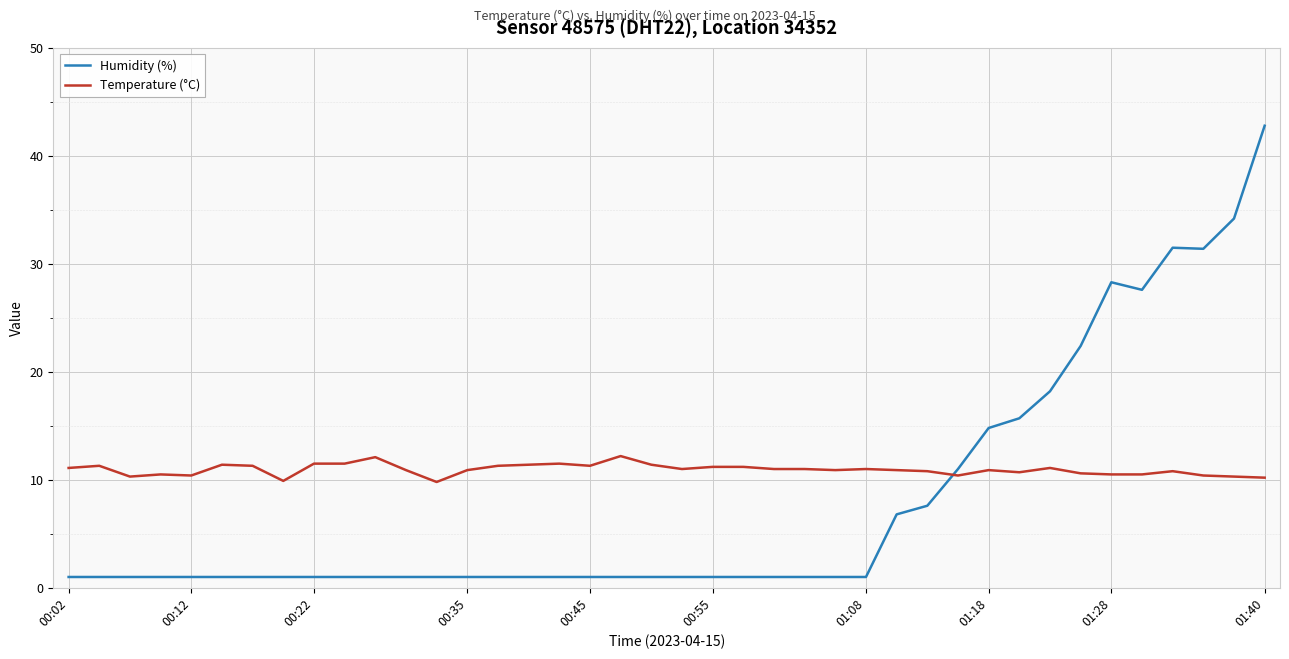

Rank the series by their average value, from highest to lowest.

Temperature (°C), Humidity (%)